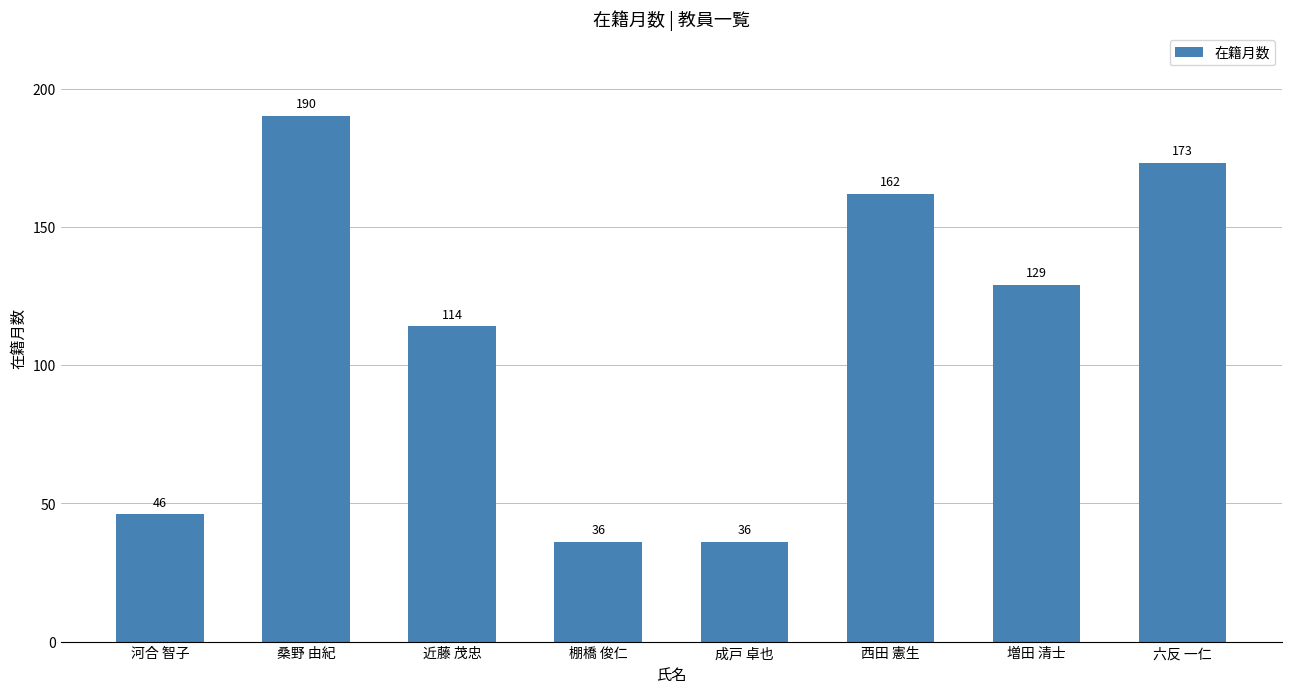

Reading left to right, what are all the values shown in this chart?

46	190	114	36	36	162	129	173